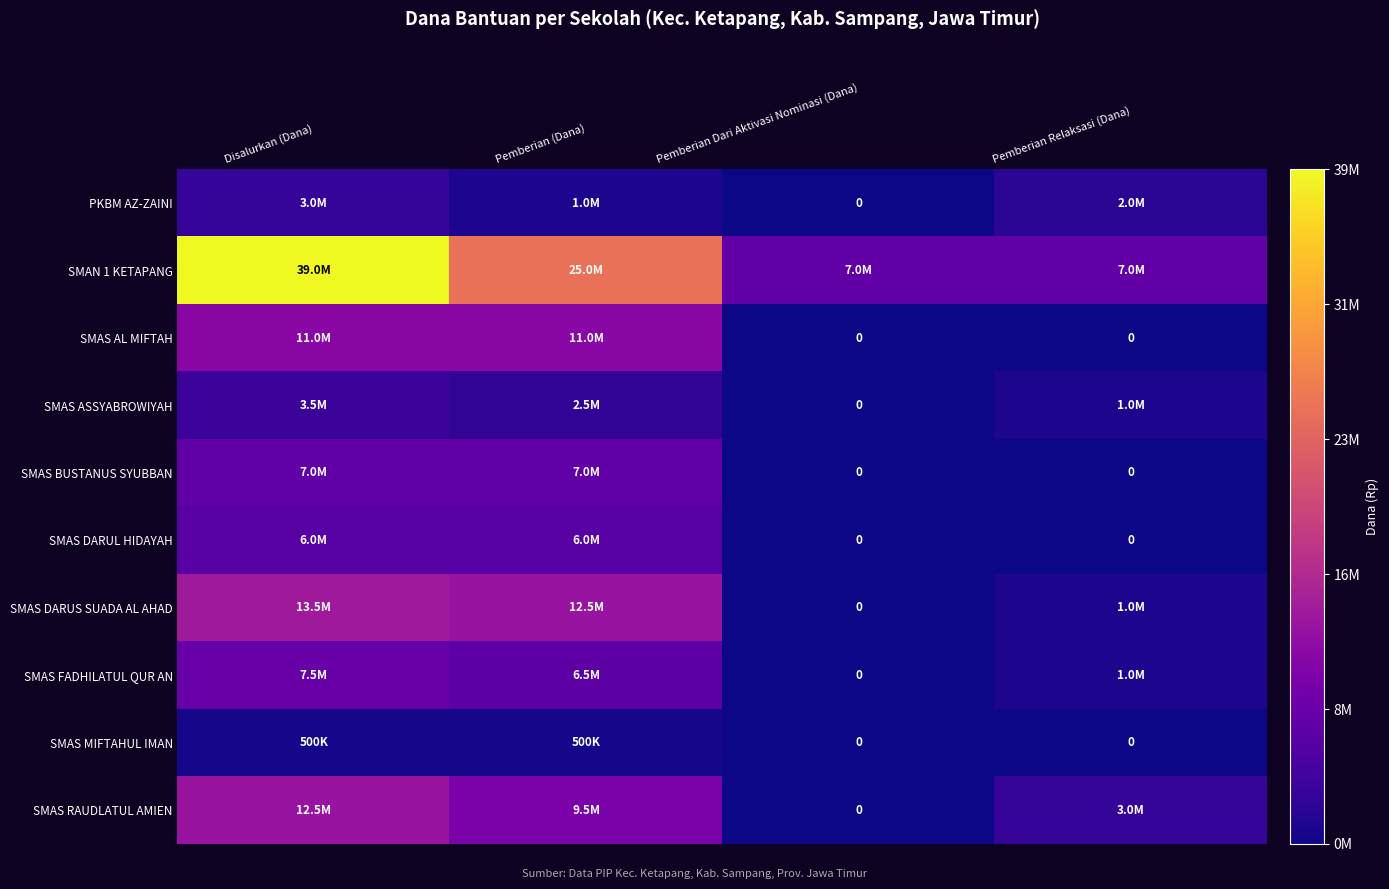

How many values in the SMAS RAUDLATUL AMIEN series are below 9500000?

2